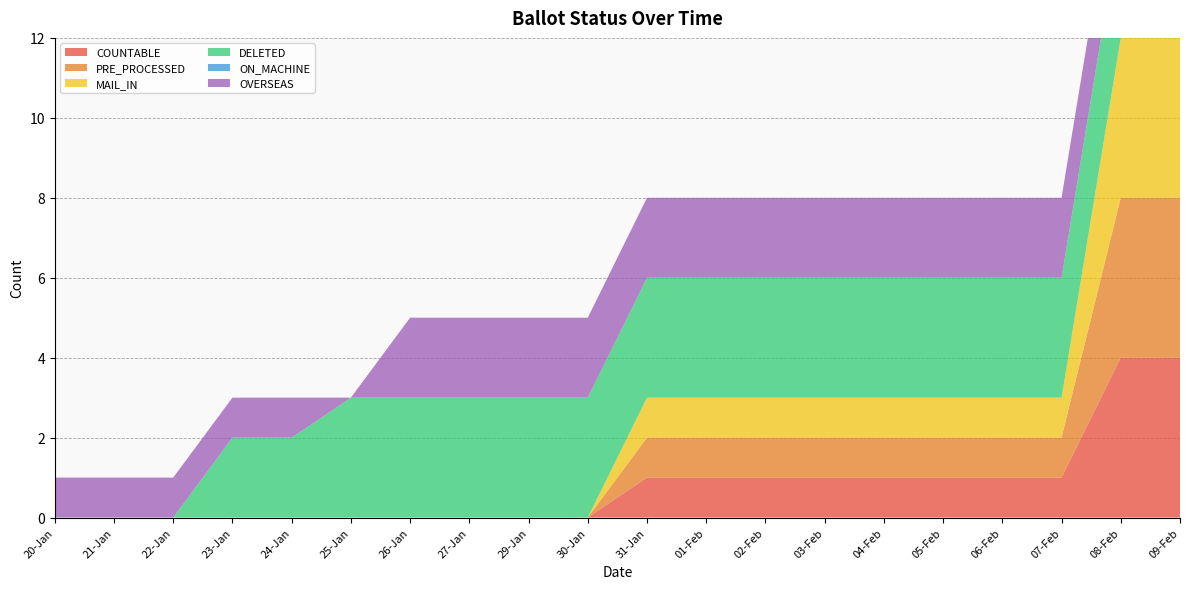

Reading left to right, transcribe all the data shown in this chart.

COUNTABLE: 0	0	0	0	0	0	0	0	0	0	1	1	1	1	1	1	1	1	4	4
PRE_PROCESSED: 0	0	0	0	0	0	0	0	0	0	1	1	1	1	1	1	1	1	4	4
MAIL_IN: 0	0	0	0	0	0	0	0	0	0	1	1	1	1	1	1	1	1	4	4
DELETED: 0	0	0	2	2	3	3	3	3	3	3	3	3	3	3	3	3	3	3	3
ON_MACHINE: 0	0	0	0	0	0	0	0	0	0	0	0	0	0	0	0	0	0	0	0
OVERSEAS: 1	1	1	1	1	0	2	2	2	2	2	2	2	2	2	2	2	2	2	2